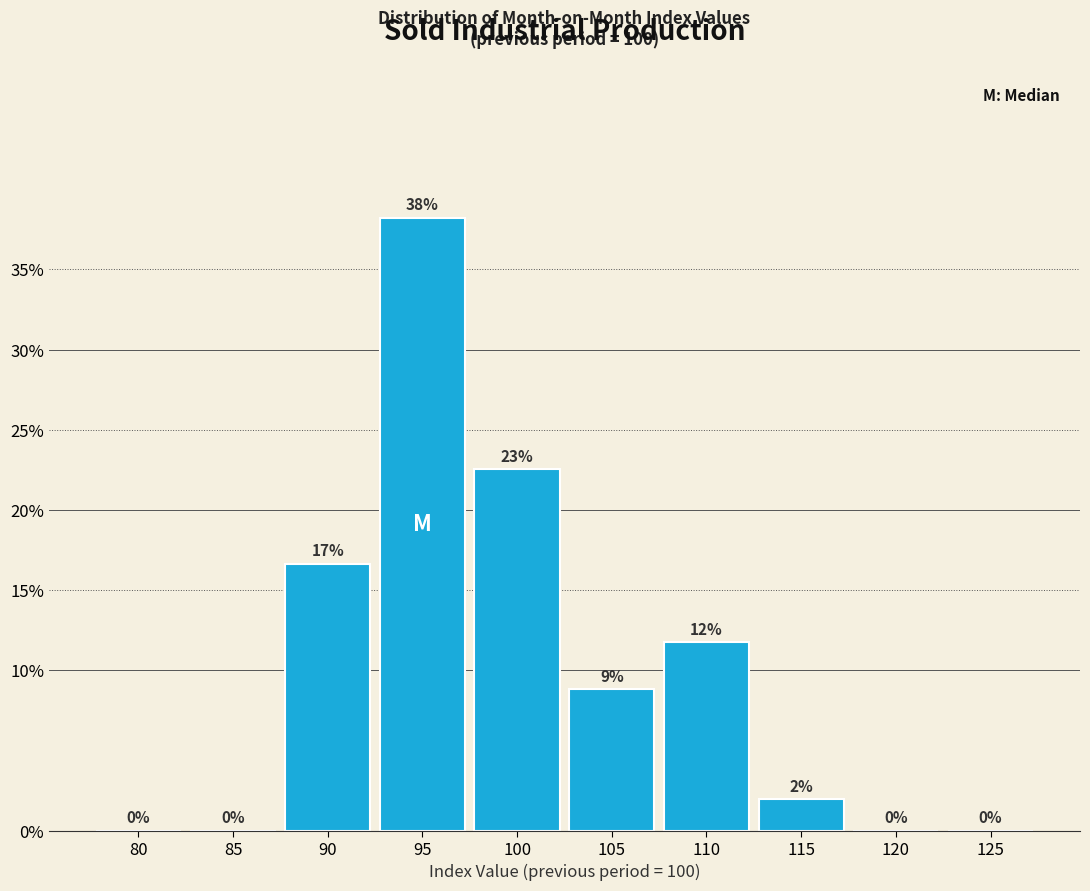

What is the maximum value shown in the chart?

38.2